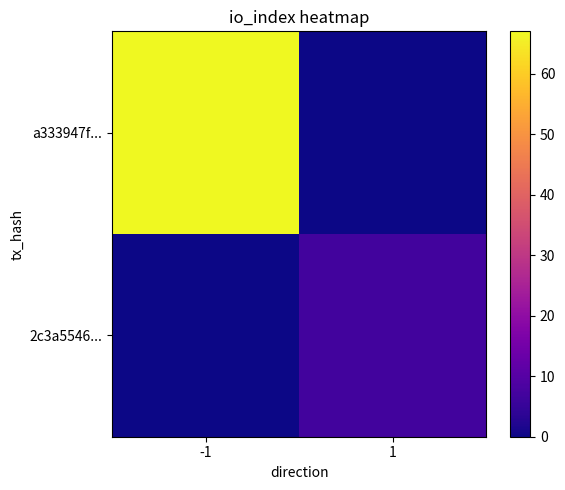

Rank the series by their maximum value, from lowest to highest.

2c3a5546..., a333947f...